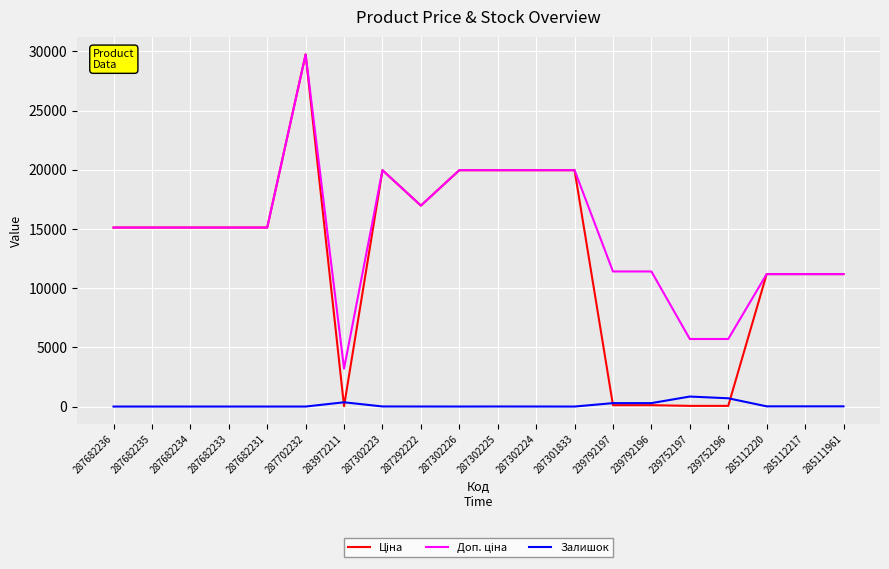

The Залишок series shows 289.0 at 239792197. True or false?

True